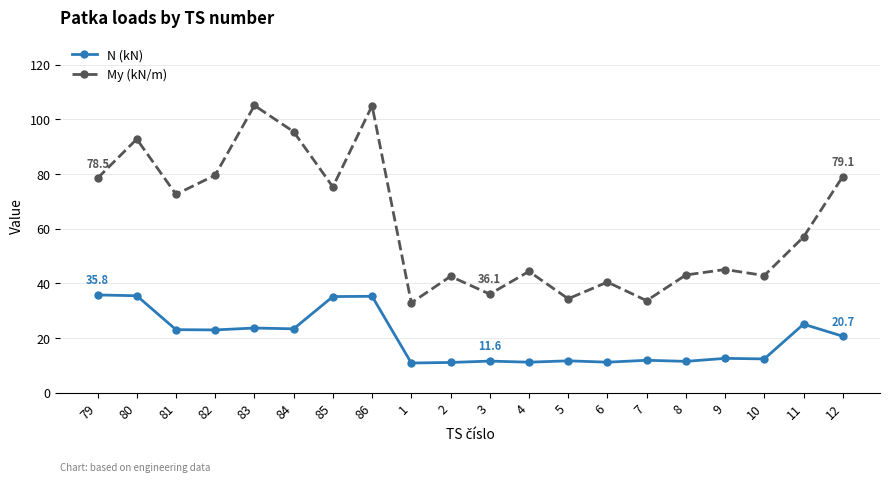

Which series has the largest total across all categories?

My (kN/m)